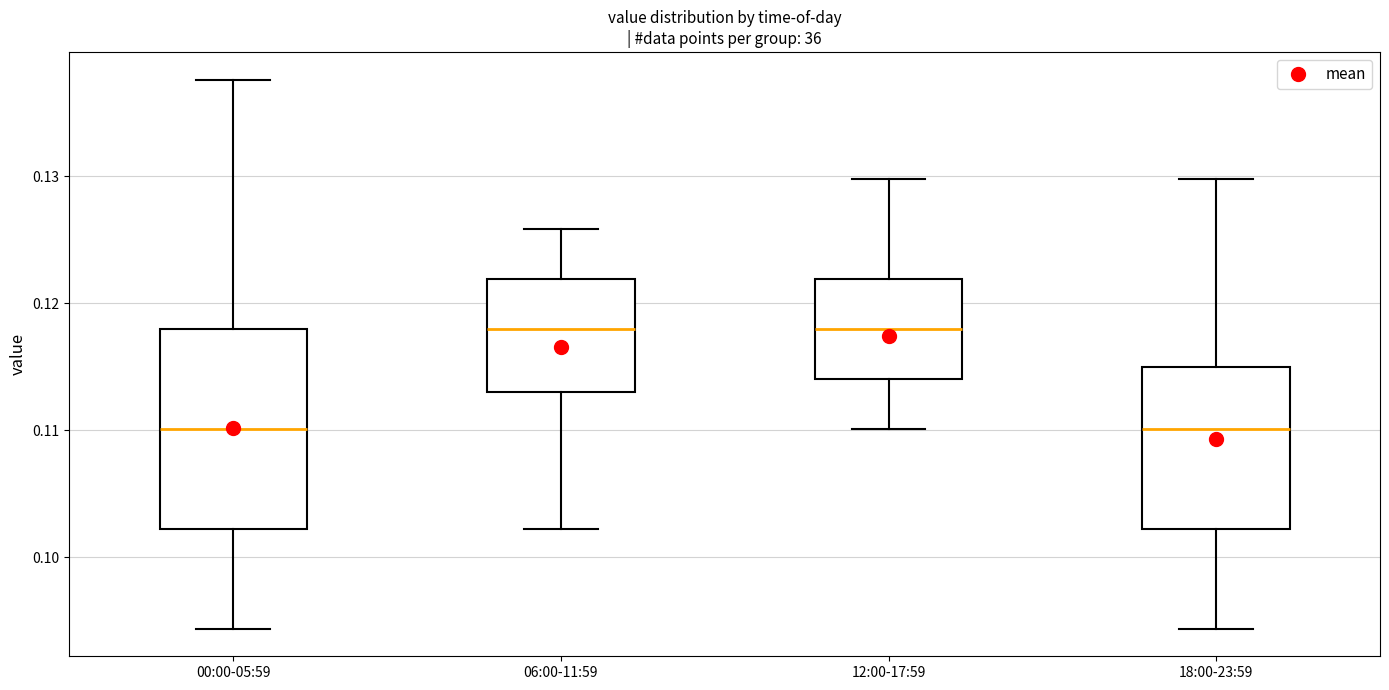

Where does the median line of the box for 12:00-17:59 sit on the y-axis? The values are not printed on the chart, so give them approximately, as read against the axis.

0.118